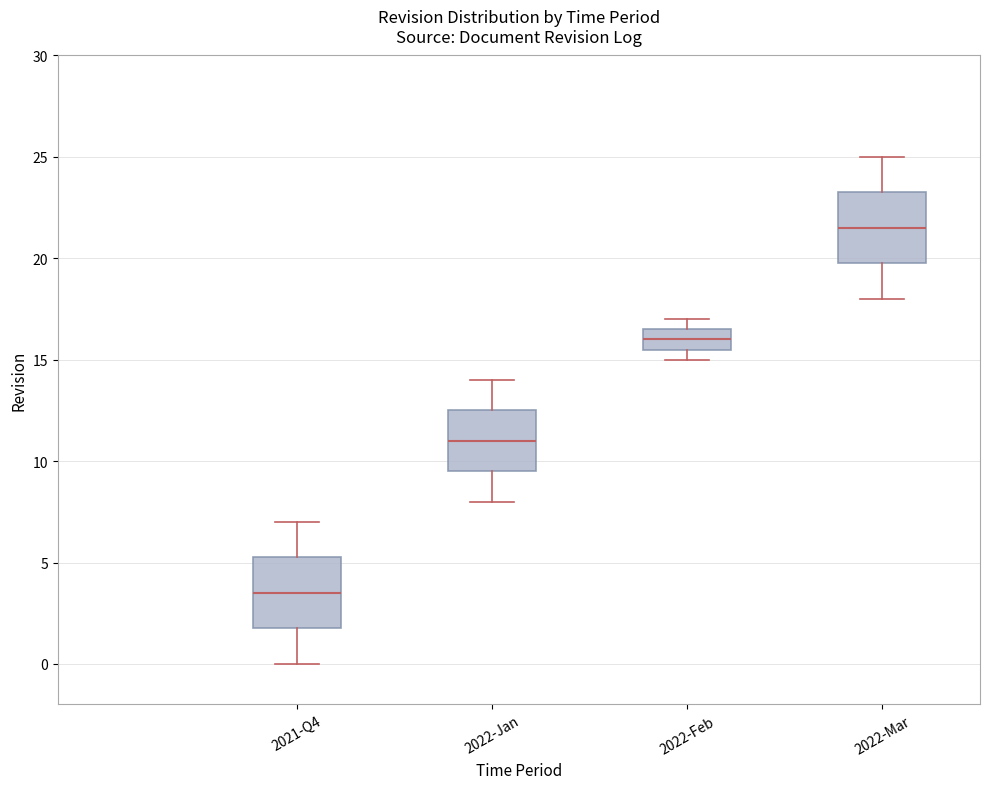

Reading left to right, read every box against the y-axis: the position of its median line, the range the box covers, and the ends of its whiskers. The values are not printed on the chart, so give them approximately, as read against the axis.

2021-Q4: median 3.5, box 2.0 to 5.5, whiskers 0.0 to 7.0
2022-Jan: median 11.0, box 9.5 to 12.5, whiskers 8.0 to 14.0
2022-Feb: median 16.0, box 15.5 to 16.5, whiskers 15.0 to 17.0
2022-Mar: median 21.5, box 20.0 to 23.5, whiskers 18.0 to 25.0